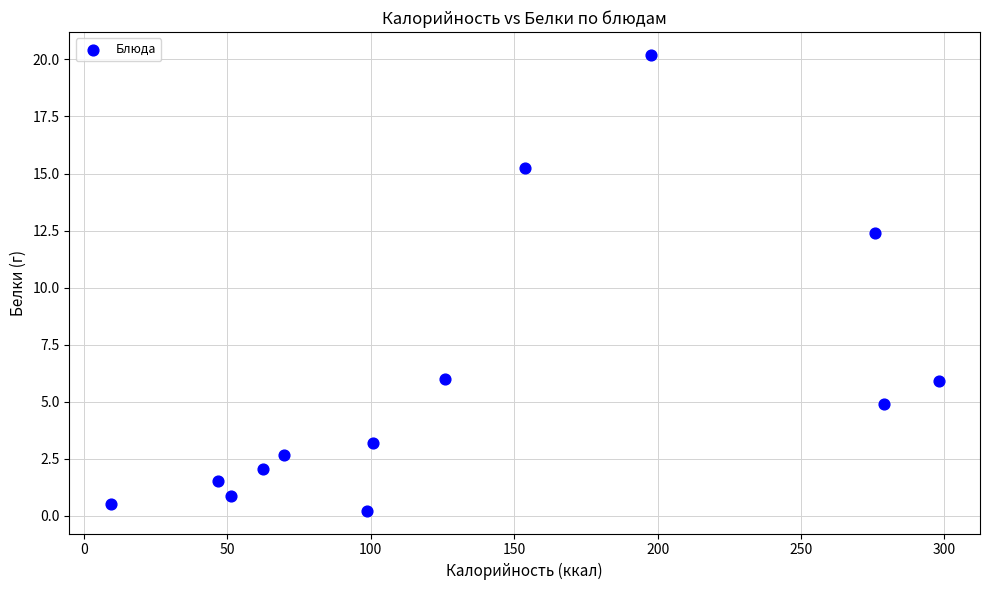

What is the range of Y values (max minus min)?

20.0